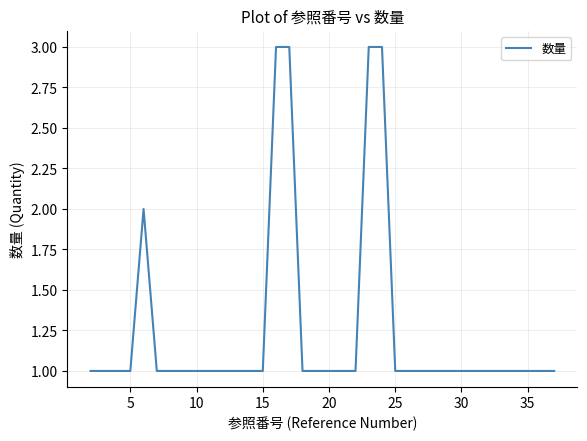

What is the maximum value shown in the chart?

3